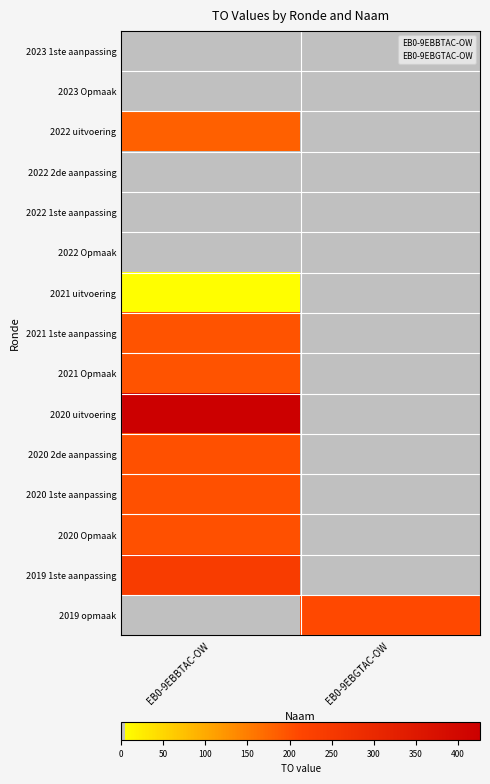

At which category does the chart reach its minimum across all series?

EB0-9EBBTAC-OW